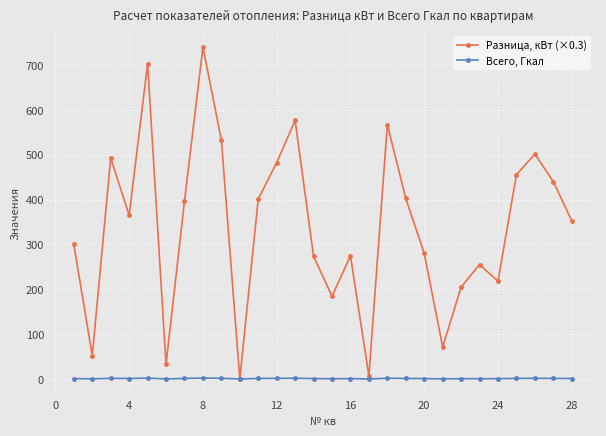

Rank the series by their maximum value, from lowest to highest.

Всего, Гкал, Разница, кВт (×0.3)